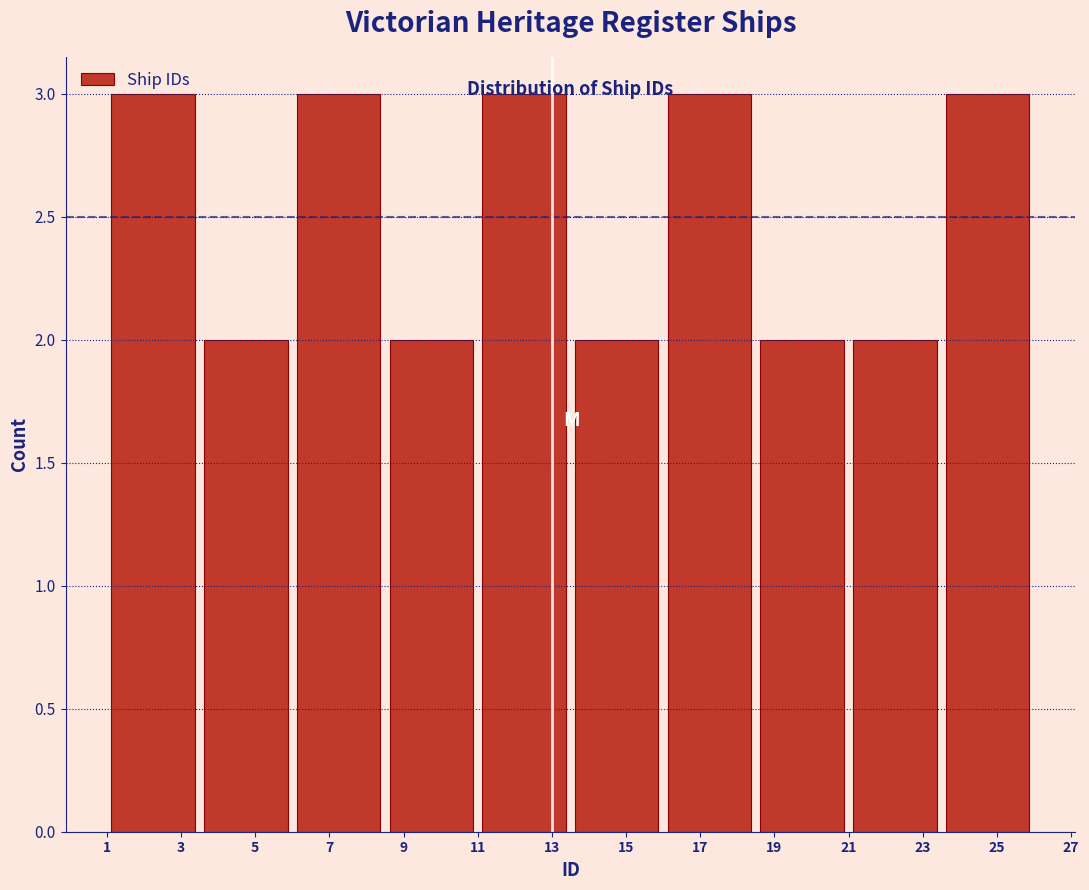

What is the height of the bar covering 8.5 to 11.0 on the x-axis? The values are not printed on the chart, so give them approximately, as read against the axis.

2